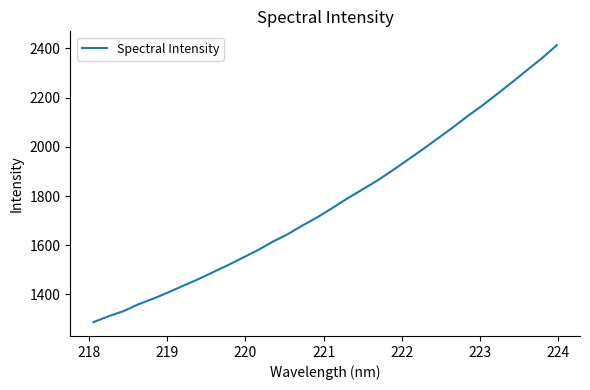

How many lines are shown in the chart?

1